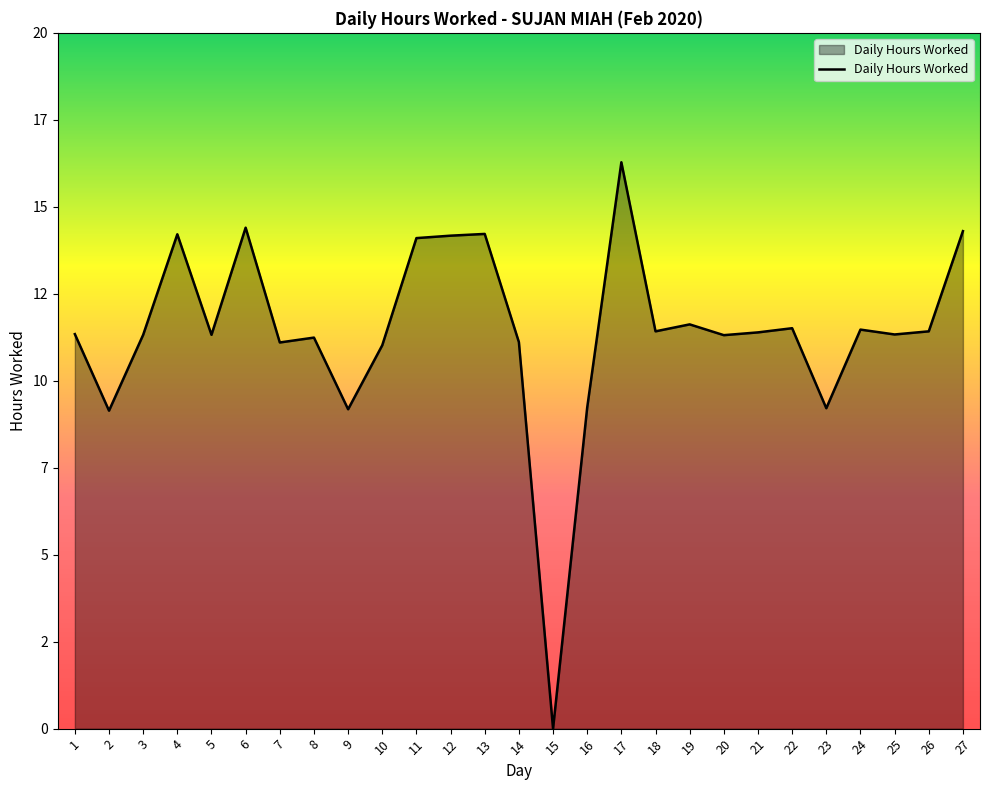

How many lines are shown in the chart?

1